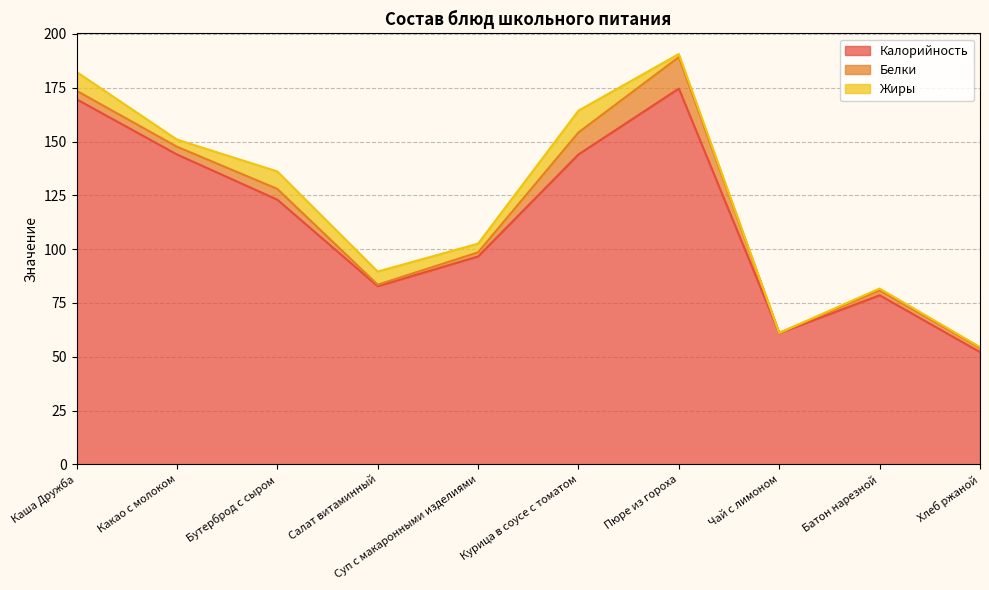

Is it true that Калорийность equals 54.3 at Курица в соусе с томатом?

False